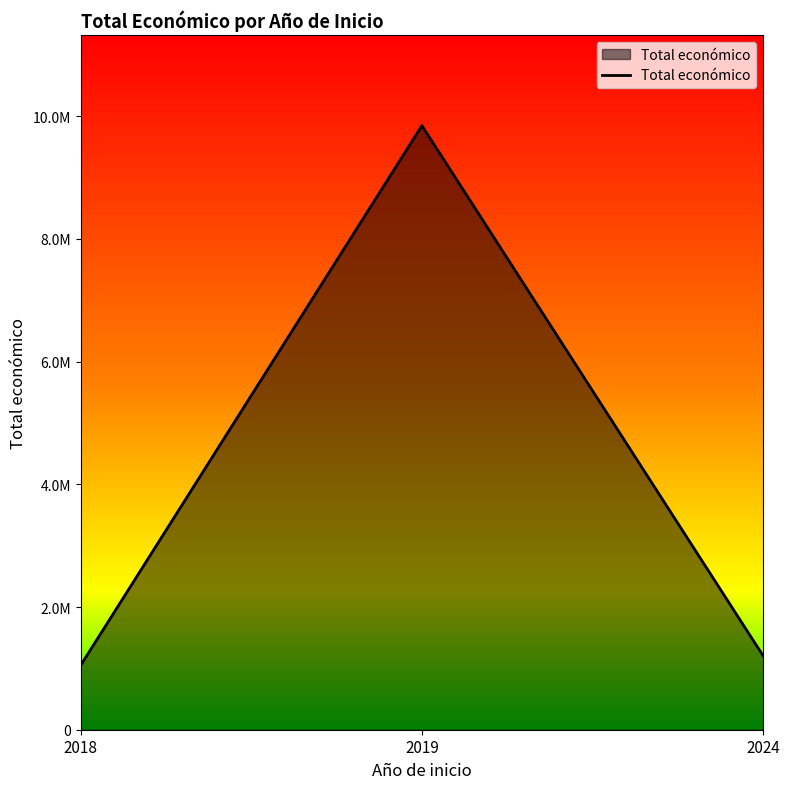

Reading left to right, transcribe all the data shown in this chart.

1050061	9847932	1205590